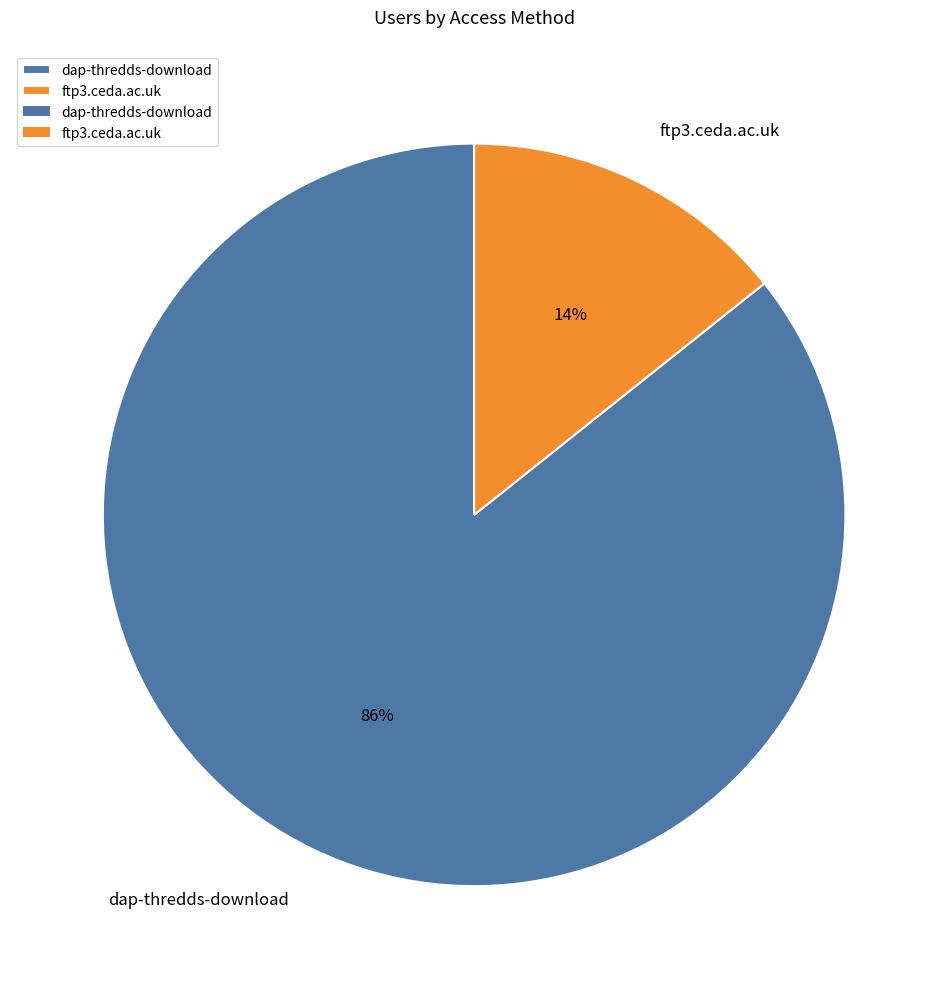

How many slices are in this pie chart?

2